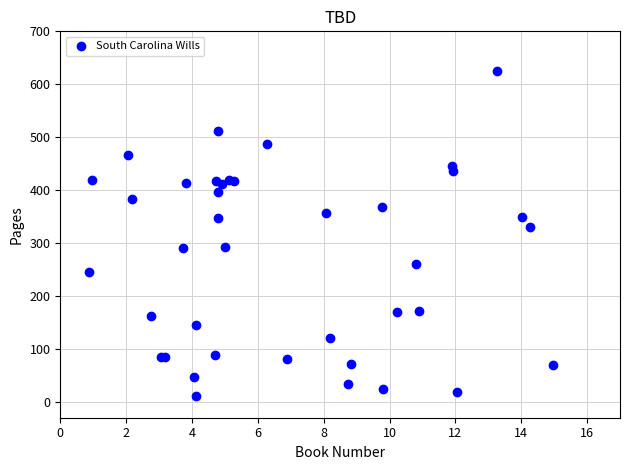

What Y value in the scatter plot is closest to 318?

330